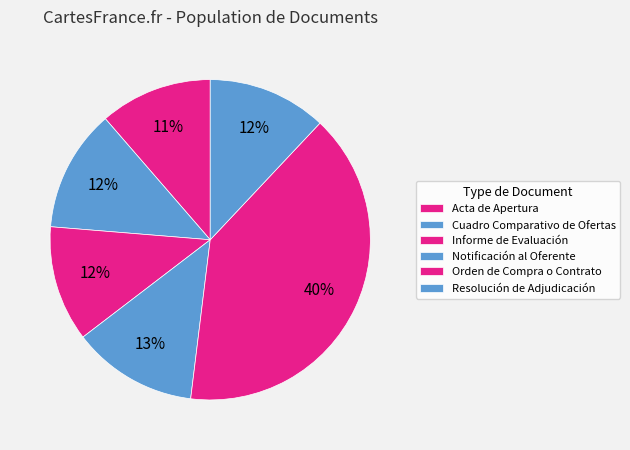

To the nearest percent, what percentage of the pie is Notificación al Oferente?

13%